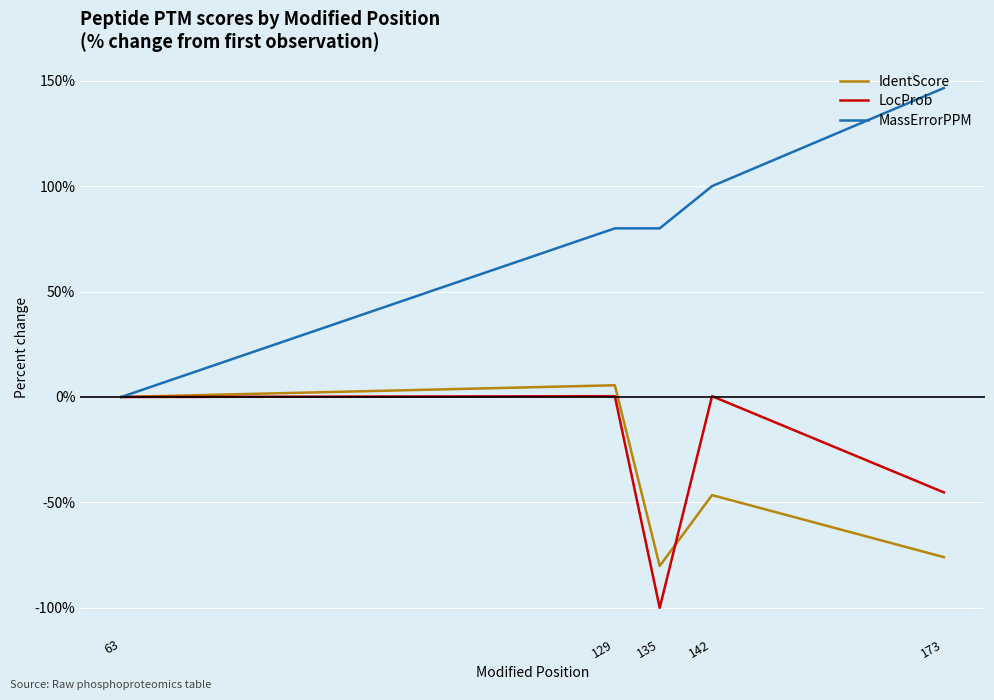

Which series has the largest total across all categories?

MassErrorPPM